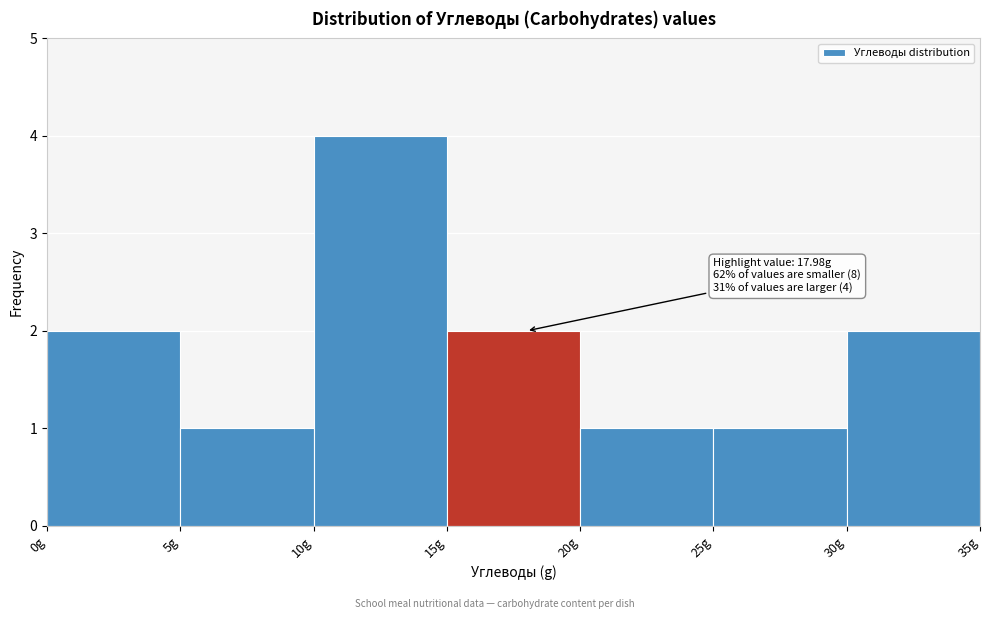

Over which range of the x-axis is the bar tallest?

10 to 15